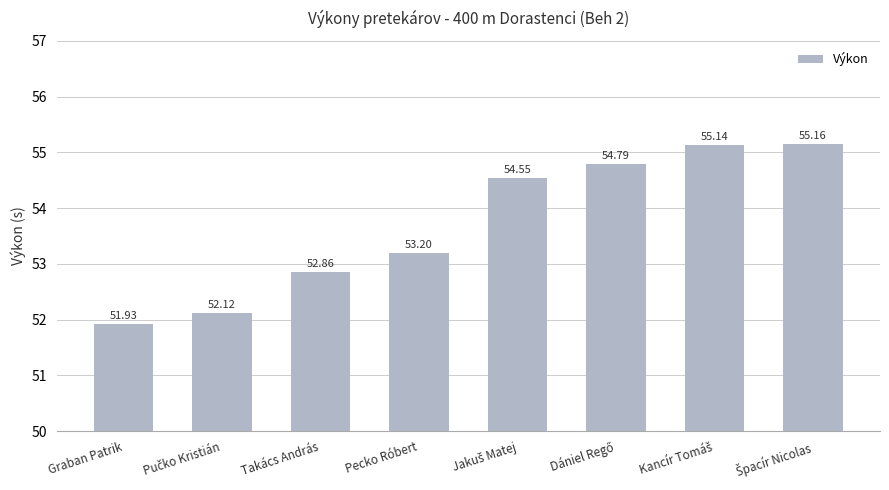

What is the average value?

53.7